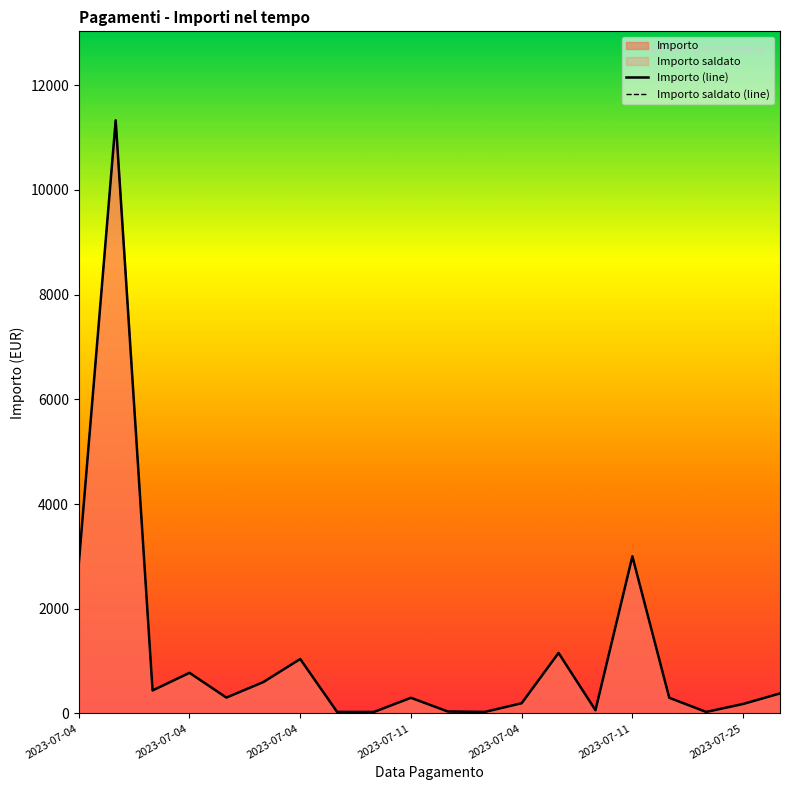

True or false: Importo saldato (line) has a value of 27.8 at 14.

False